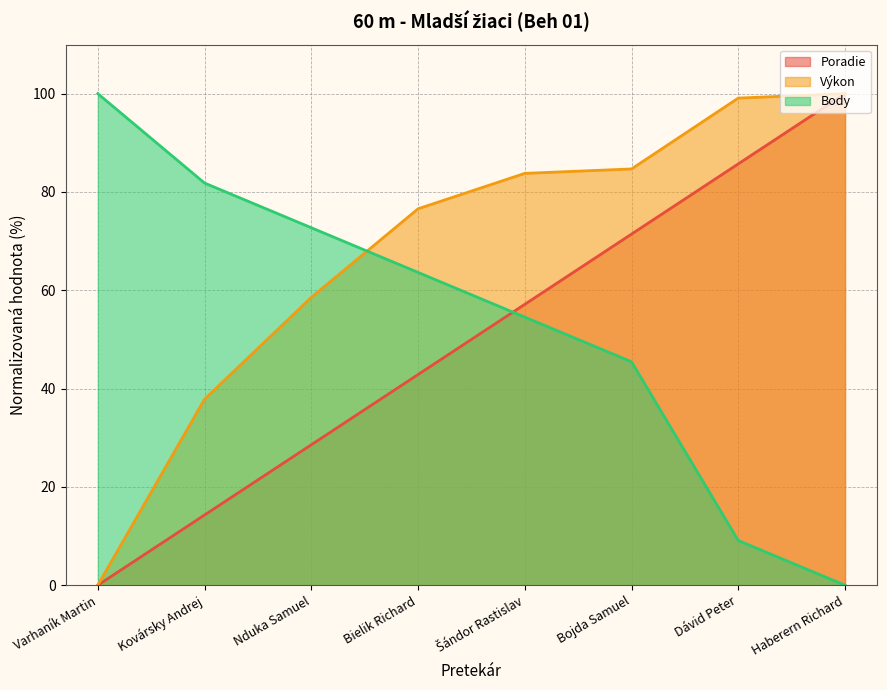

At how many categories does at least one series exceed 78?

6